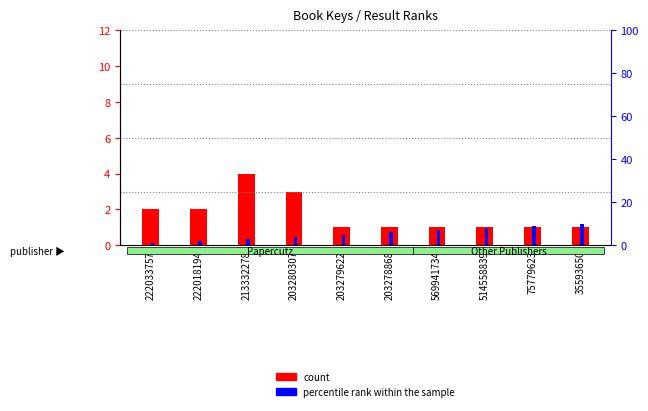

What is the label of the 5th bar from the right?

203278868